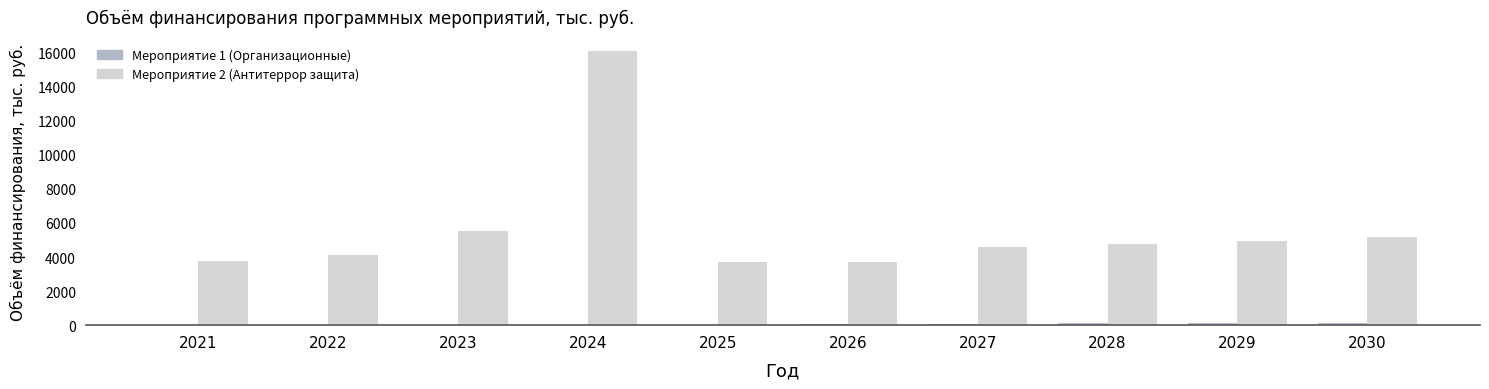

Which category has the highest value across all series?

2024